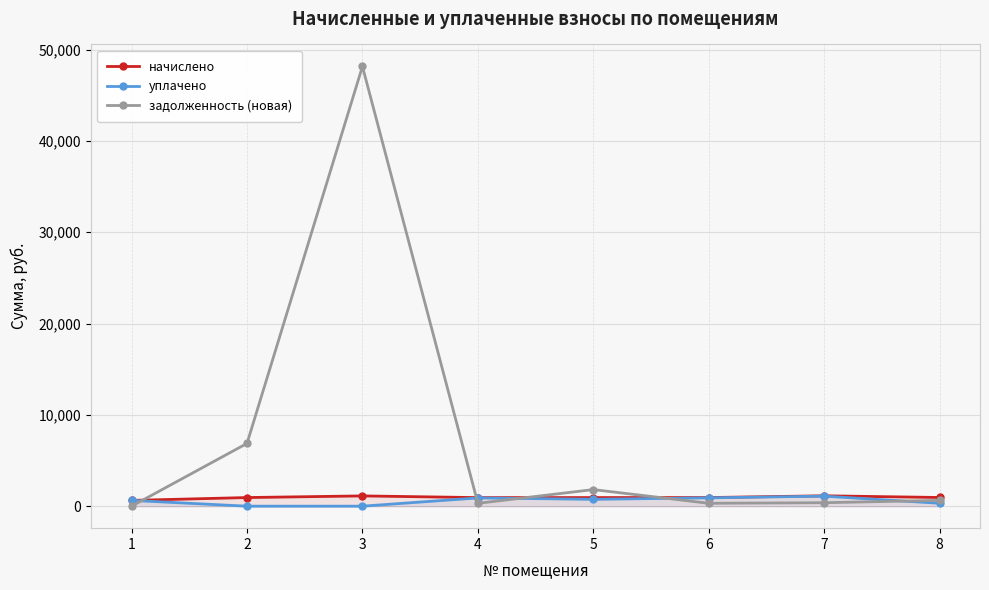

What is the difference between the maximum and second lowest values in the задолженность (новая) series?

47839.0